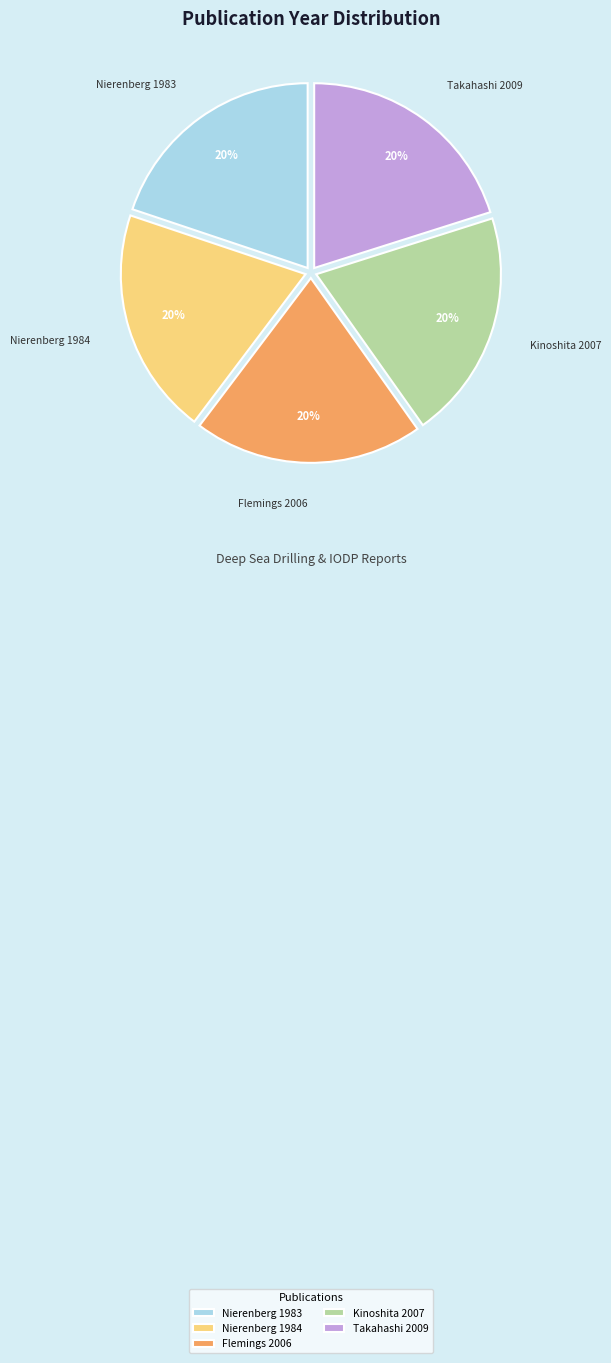

Is it true that Kinoshita 2007 is 20% of the pie?

True